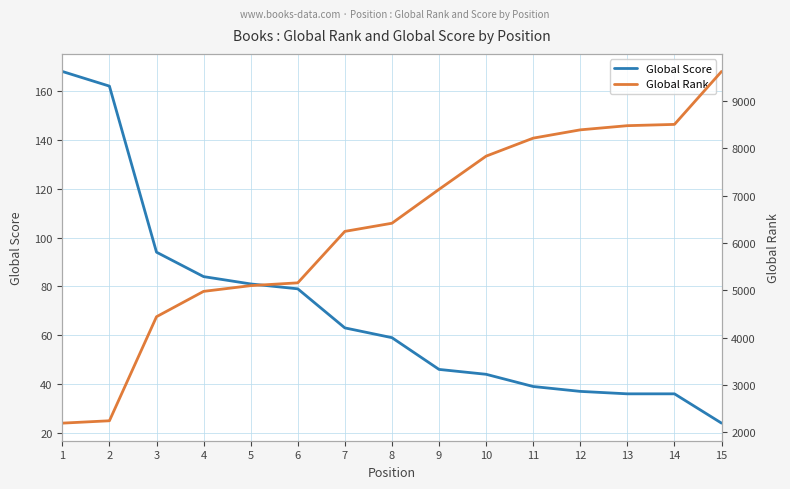

What is the sum of the Global Rank values at 3 and 15?

14062